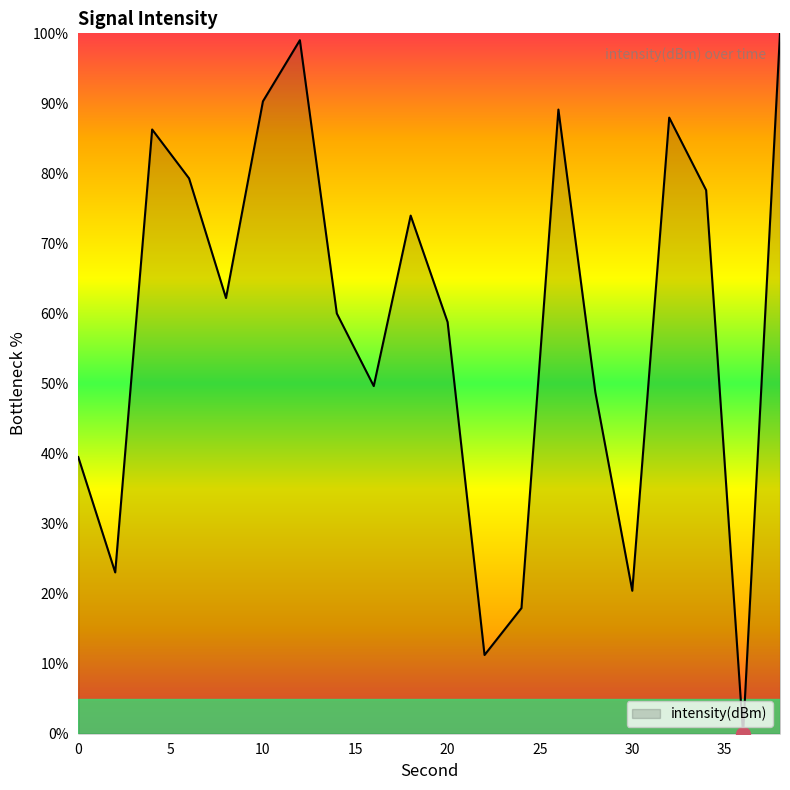

What is the greatest value displayed?

100.0